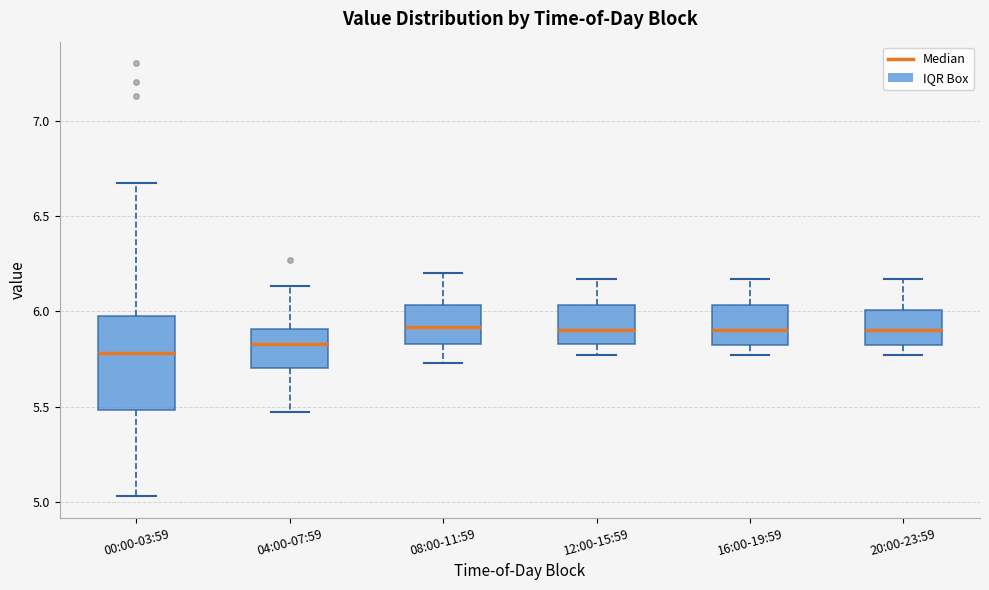

Where does the median line of the box for 04:00-07:59 sit on the y-axis? The values are not printed on the chart, so give them approximately, as read against the axis.

5.85